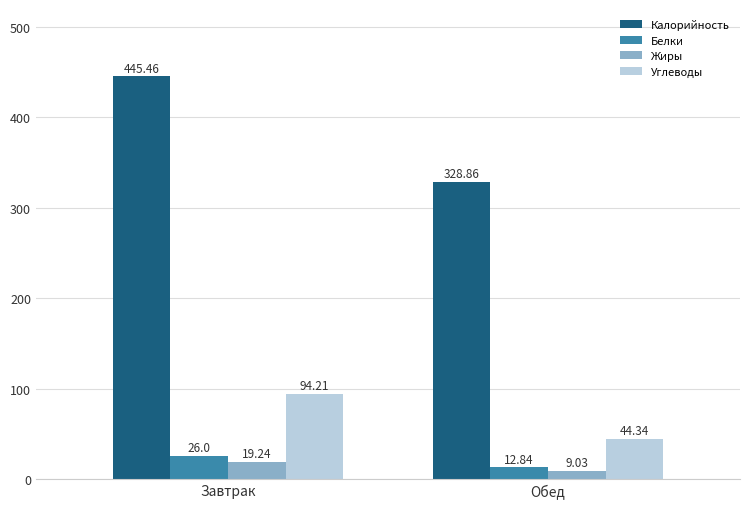

What is the sum of all Белки values?

38.8